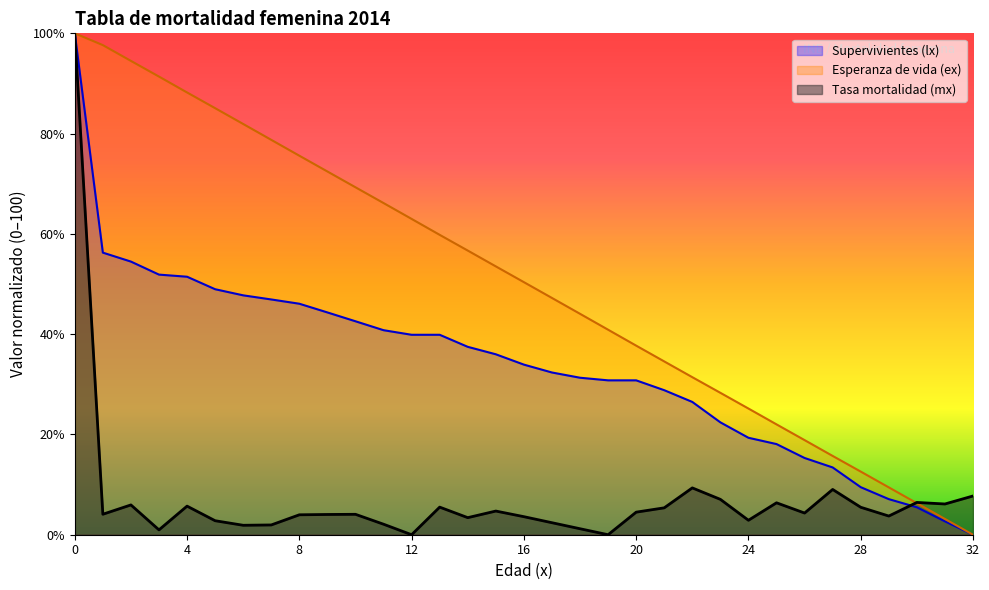

Reading left to right, extract all data points from this chart.

Supervivientes (lx): 0=100.0	1=56.3	2=54.5	3=51.9	4=51.5	5=49.0	6=47.7	7=46.9	8=46.1	9=44.3	10=42.6	11=40.8	12=39.9	13=39.9	14=37.5	15=36.0	16=33.9	17=32.4	18=31.3	19=30.8	20=30.8	21=28.8	22=26.5	23=22.4	24=19.3	25=18.1	26=15.3	27=13.4	28=9.5	29=7.1	30=5.5	31=2.7	32=0.0
Esperanza de vida (ex): 0=100.0	1=97.6	2=94.5	3=91.4	4=88.2	5=85.1	6=81.9	7=78.8	8=75.6	9=72.4	10=69.3	11=66.2	12=63.0	13=59.8	14=56.7	15=53.5	16=50.4	17=47.2	18=44.1	19=40.9	20=37.7	21=34.6	22=31.4	23=28.3	24=25.2	25=22.0	26=18.9	27=15.7	28=12.6	29=9.4	30=6.3	31=3.1	32=0.0
Tasa mortalidad (mx) x1000: 0=100.0	1=4.1	2=5.9	3=1.0	4=5.7	5=2.8	6=1.9	7=1.9	8=4.0	9=4.0	10=4.1	11=2.1	12=0.0	13=5.5	14=3.4	15=4.7	16=3.6	17=2.4	18=1.2	19=0.0	20=4.5	21=5.4	22=9.3	23=7.1	24=2.9	25=6.4	26=4.3	27=9.0	28=5.5	29=3.7	30=6.4	31=6.1	32=7.7